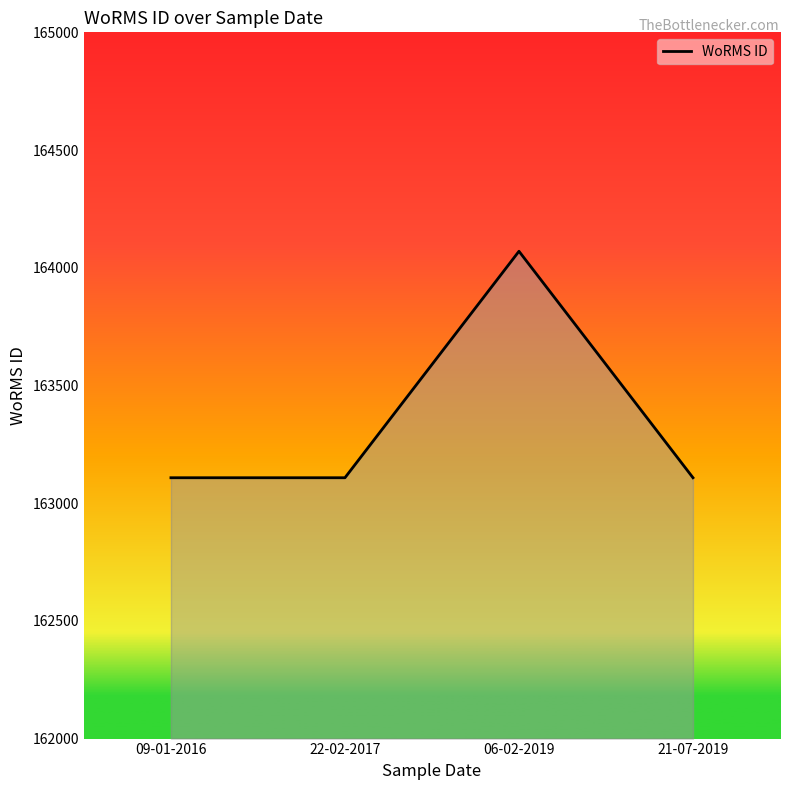

Reading right to left, transcribe all the data shown in this chart.

163108	164070	163108	163108